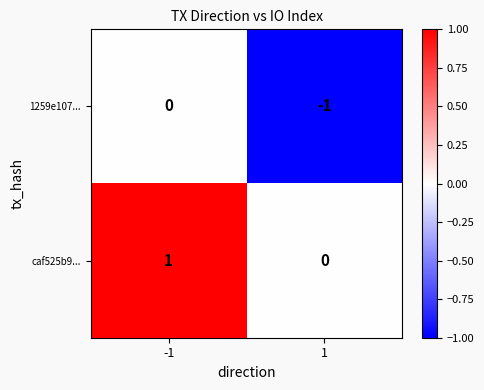

Which series has the largest total across all categories?

caf525b9...